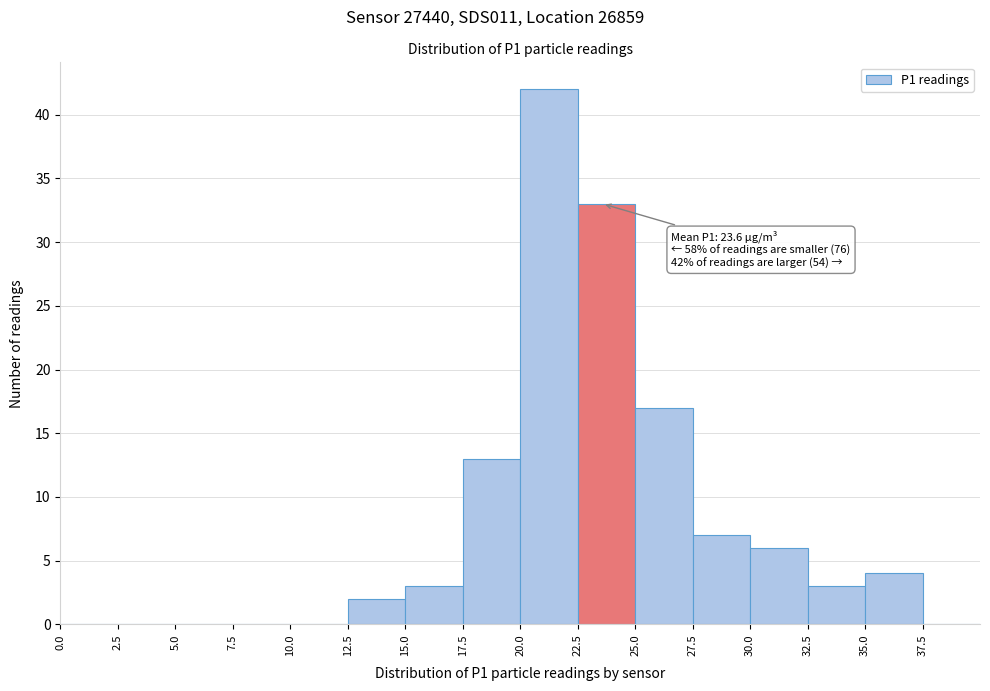

Which range on the x-axis has the tallest bar?

20.0 to 22.5